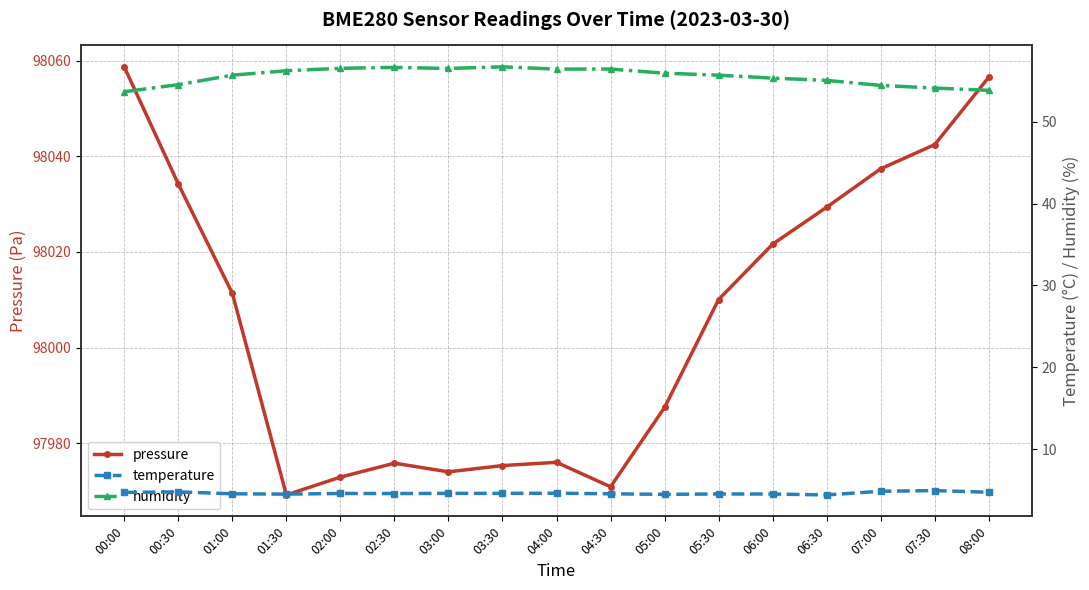

Does the chart display data point markers on the line(s)?

Yes